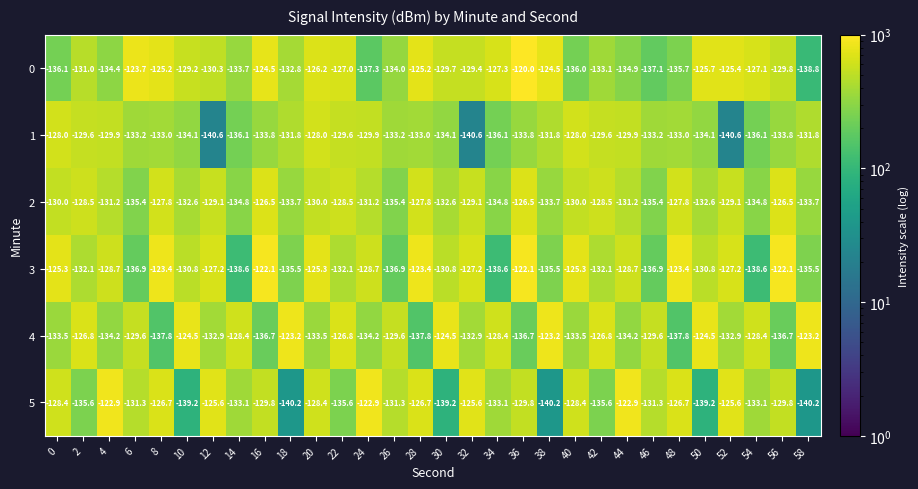

True or false: 5 has a value of -125.6 at 32.

True